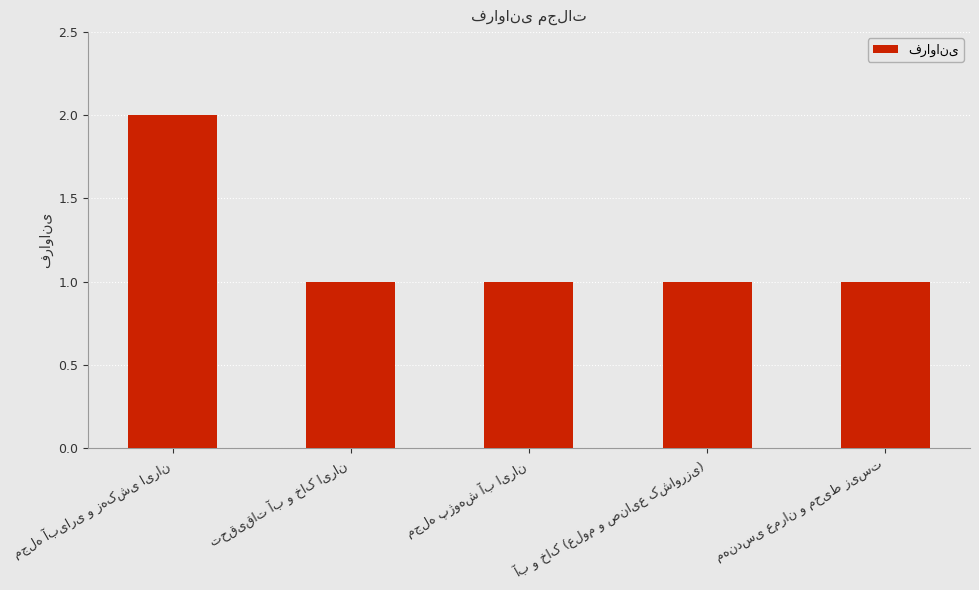

How many bars are there in total?

5